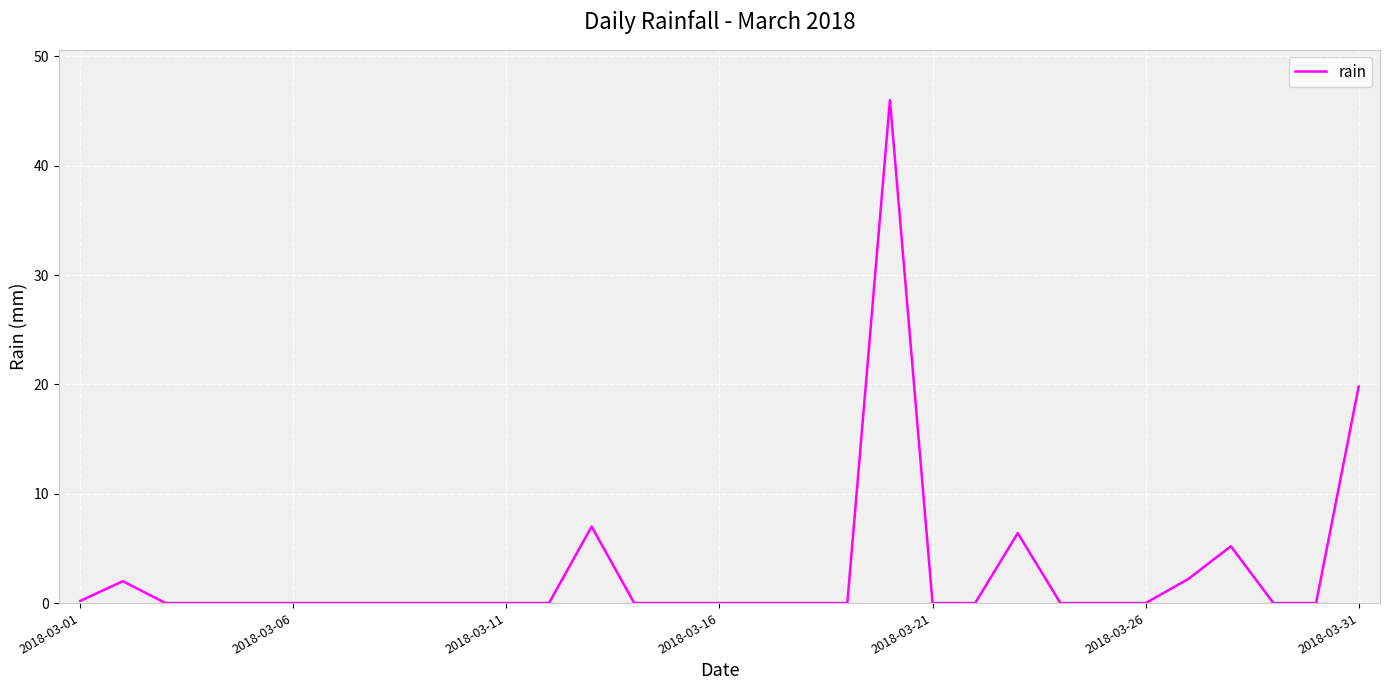

What is the greatest value displayed?

46.0